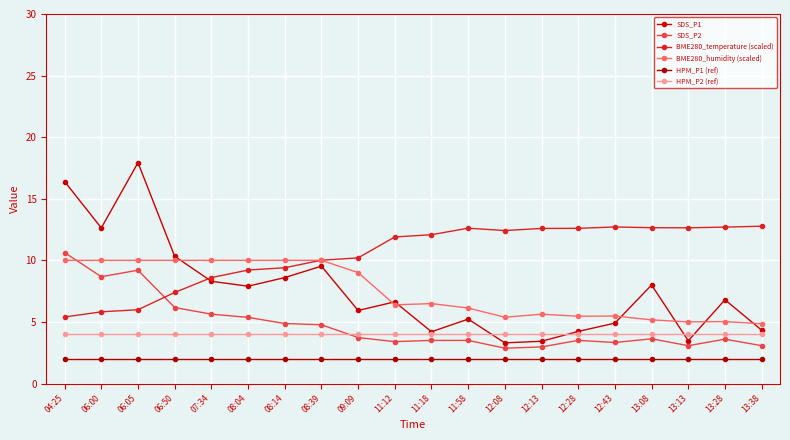

Which category has the highest value across all series?

06:05